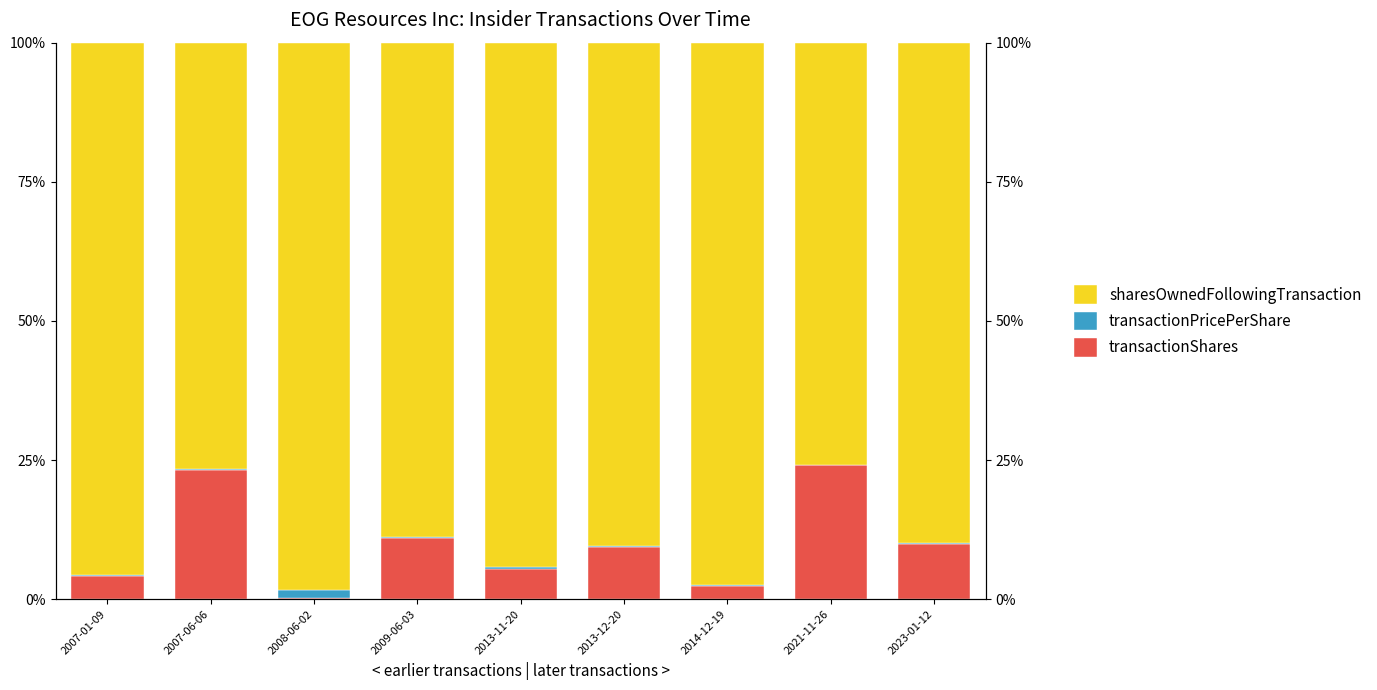

Which series has the largest total across all categories?

sharesOwnedFollowingTransaction